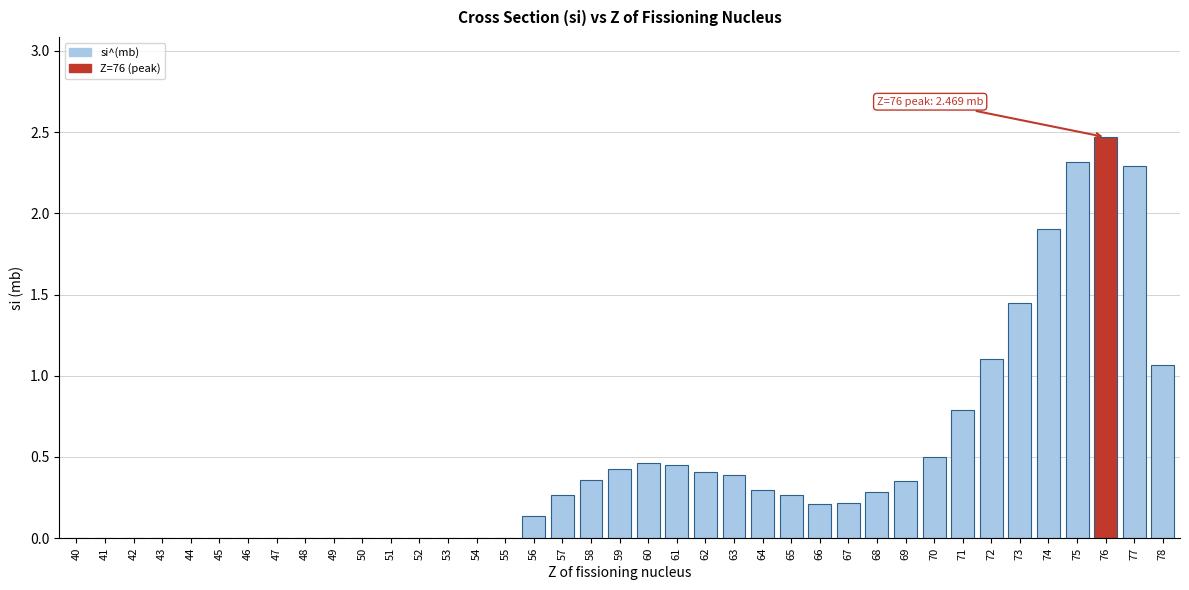

What is the sum of all values?

18.4